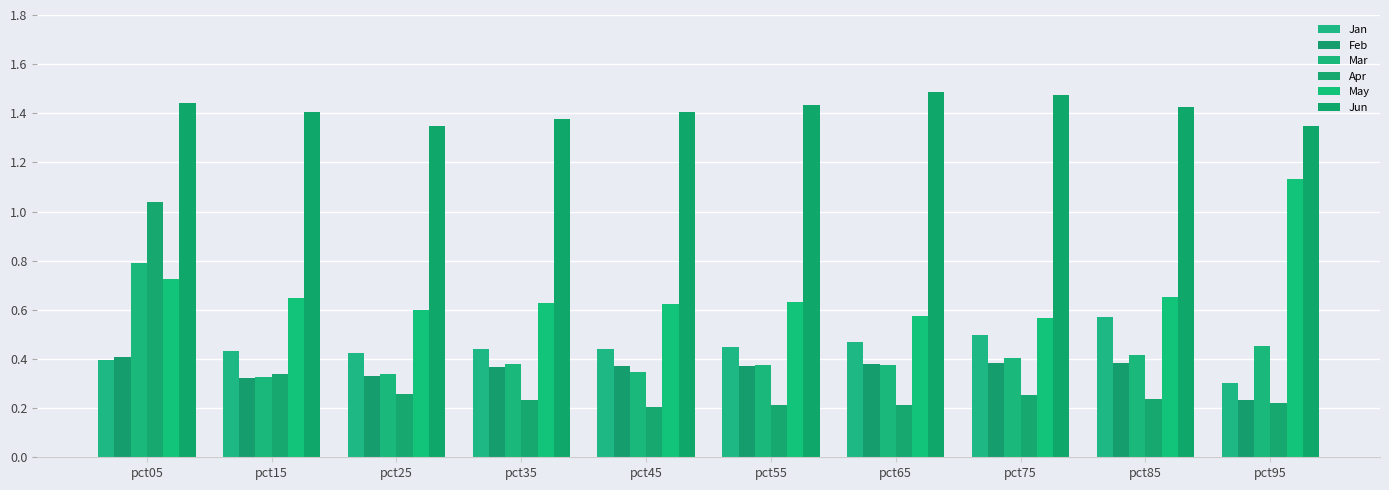

How many bars are there in total?

60